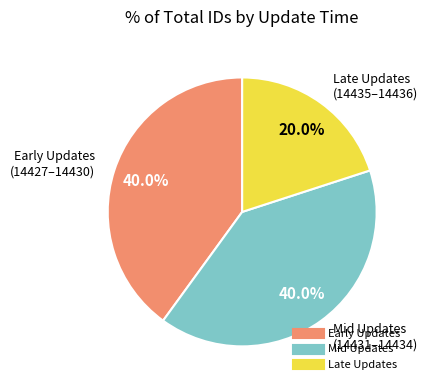

Is there any slice that represents more than half of the pie?

No